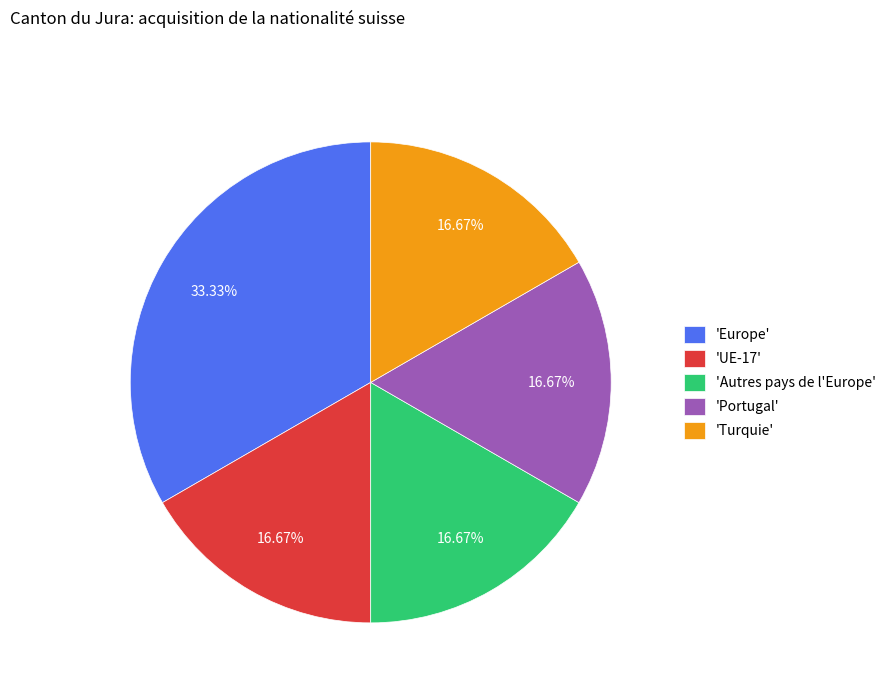

Do 'Autres pays de l'Europe' and 'Portugal' together represent more than half of the pie?

No